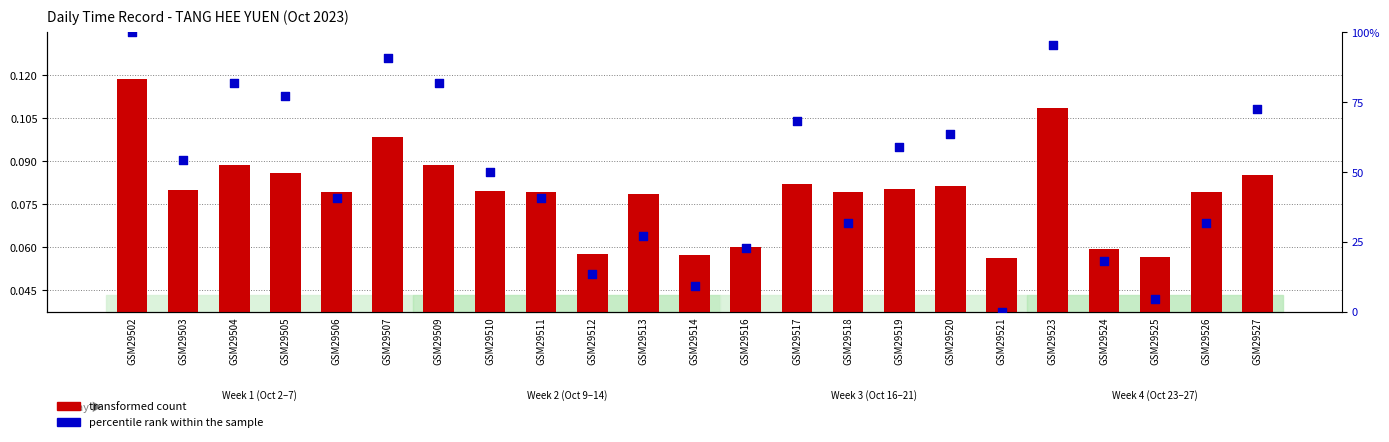

What is the total value across all series at GSM29509?

93.7